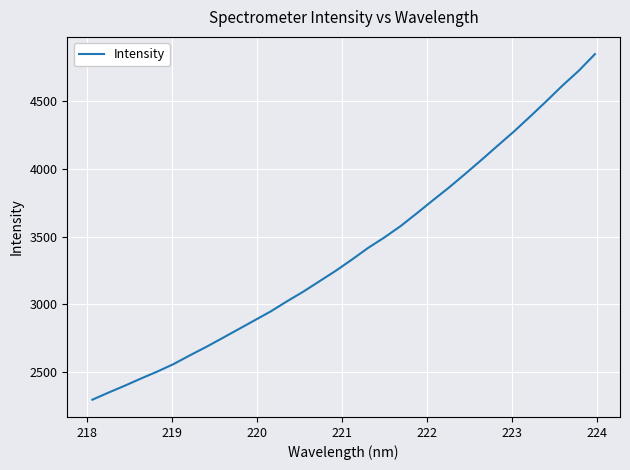

True or false: there are more than 0 points higher than both neighbors.

False